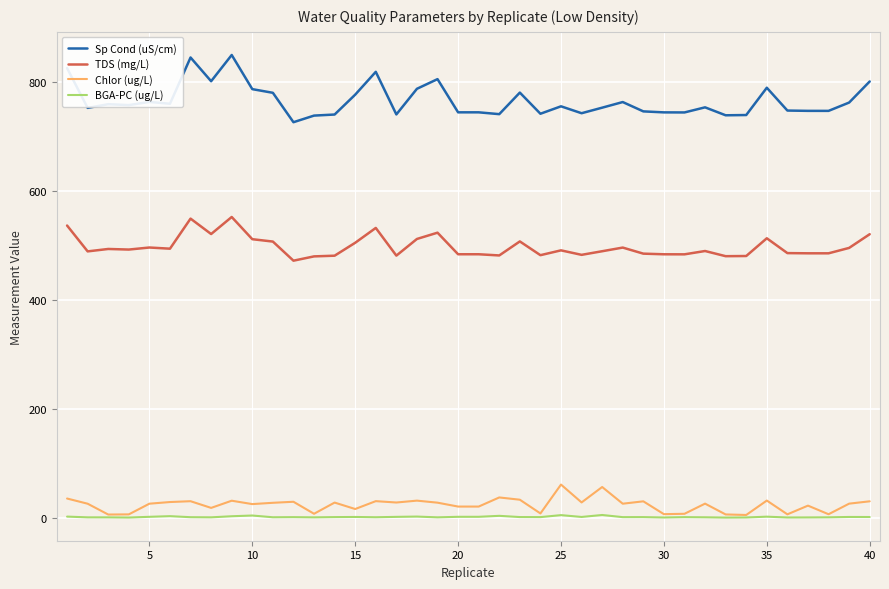

True or false: TDS (mg/L) and Sp Cond (uS/cm) cross at least once.

False